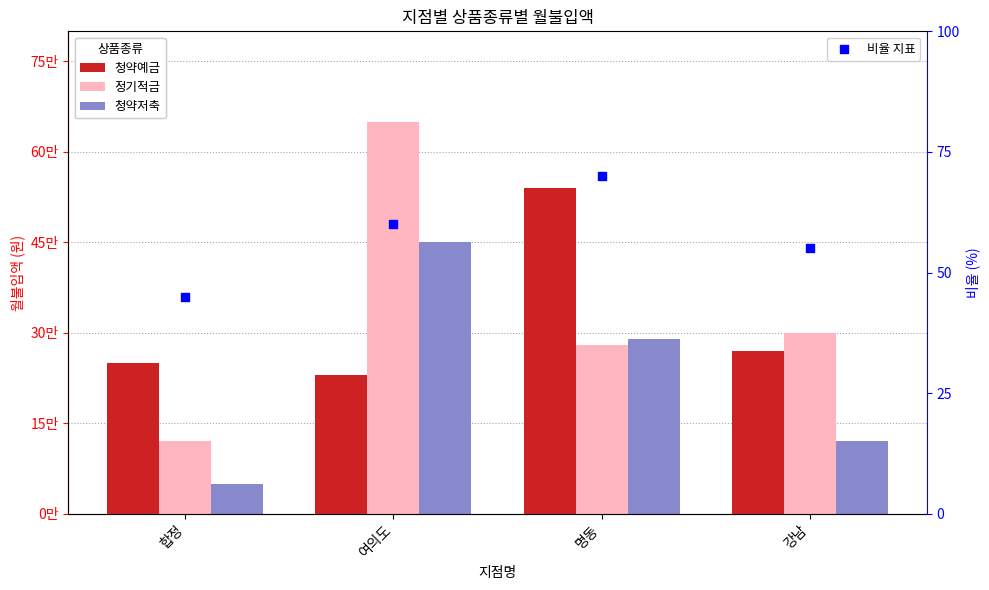

What is the total value across all series at 명동?

1110070